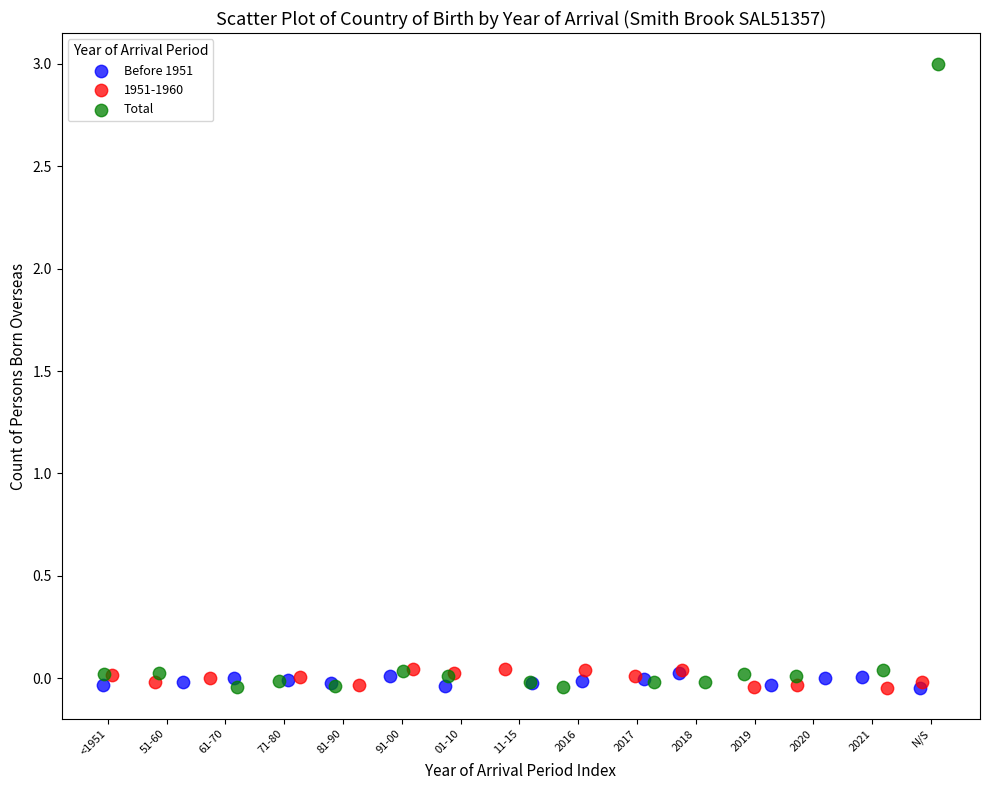

Which series has the widest spread of Y values?

Total